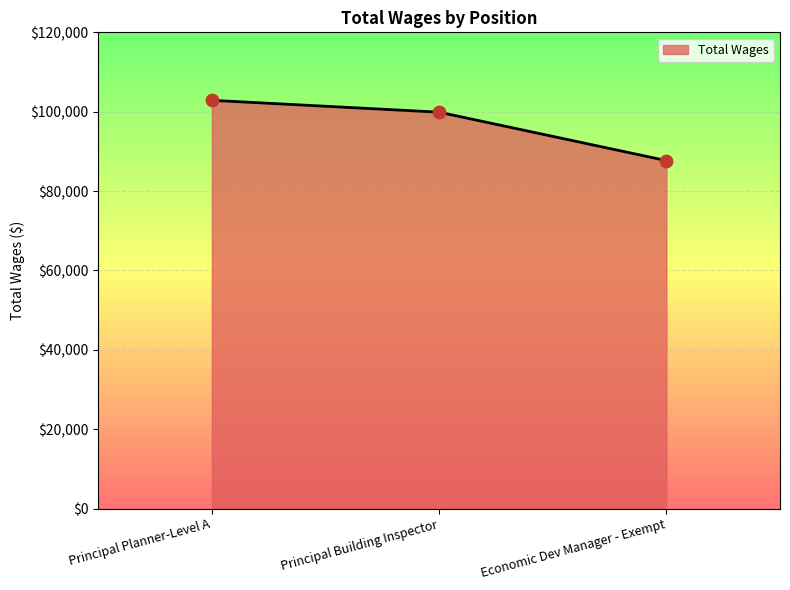

Between Principal Building Inspector and Principal Planner-Level A, which is larger?

Principal Planner-Level A